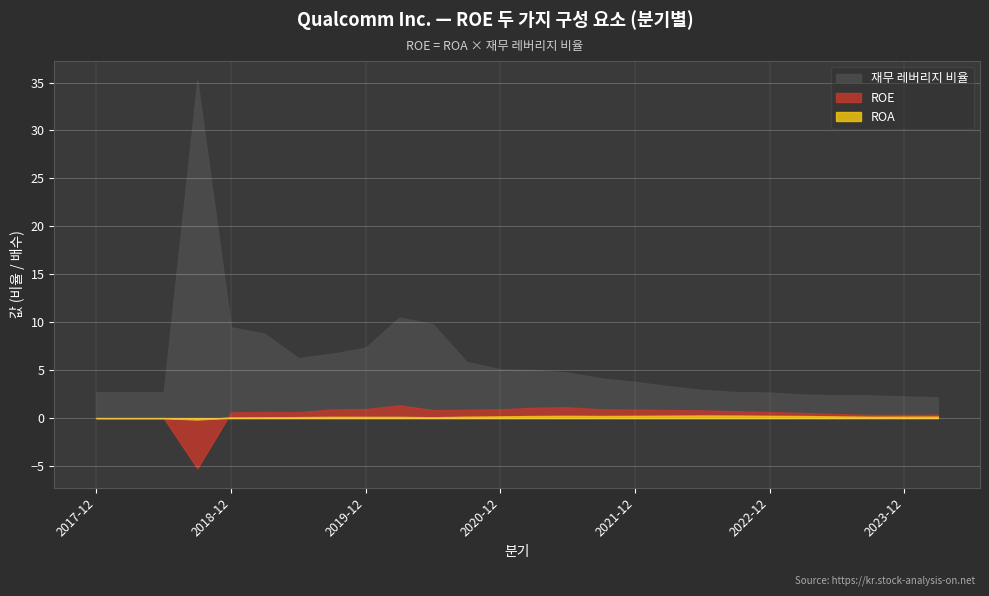

Reading left to right, extract all data points from this chart.

ROE: 2017-12-24=0.0	2018-03-25=0.0	2018-06-24=0.0	2018-09-30=-5.2	2018-12-30=0.6	2019-03-31=0.6	2019-06-30=0.6	2019-09-29=0.9	2019-12-29=0.9	2020-03-29=1.3	2020-06-28=0.8	2020-09-27=0.9	2020-12-27=0.9	2021-03-28=1.1	2021-06-27=1.1	2021-09-26=0.9	2021-12-26=0.9	2022-03-27=0.8	2022-06-26=0.8	2022-09-25=0.7	2022-12-25=0.6	2023-03-26=0.5	2023-06-25=0.4	2023-09-24=0.3	2023-12-24=0.3	2024-03-24=0.3
ROA: 2017-12-24=0.0	2018-03-25=0.0	2018-06-24=0.0	2018-09-30=-0.1	2018-12-30=0.1	2019-03-31=0.1	2019-06-30=0.1	2019-09-29=0.1	2019-12-29=0.1	2020-03-29=0.1	2020-06-28=0.1	2020-09-27=0.1	2020-12-27=0.2	2021-03-28=0.2	2021-06-27=0.2	2021-09-26=0.2	2021-12-26=0.2	2022-03-27=0.3	2022-06-26=0.3	2022-09-25=0.3	2022-12-25=0.2	2023-03-26=0.2	2023-06-25=0.2	2023-09-24=0.1	2023-12-24=0.1	2024-03-24=0.2
재무 레버리지 비율: 2017-12-24=2.7	2018-03-25=2.7	2018-06-24=2.7	2018-09-30=35.2	2018-12-30=9.5	2019-03-31=8.8	2019-06-30=6.2	2019-09-29=6.7	2019-12-29=7.3	2020-03-29=10.5	2020-06-28=9.8	2020-09-27=5.9	2020-12-27=5.1	2021-03-28=5.0	2021-06-27=4.7	2021-09-26=4.1	2021-12-26=3.8	2022-03-27=3.3	2022-06-26=2.9	2022-09-25=2.7	2022-12-25=2.7	2023-03-26=2.5	2023-06-25=2.4	2023-09-24=2.4	2023-12-24=2.3	2024-03-24=2.2